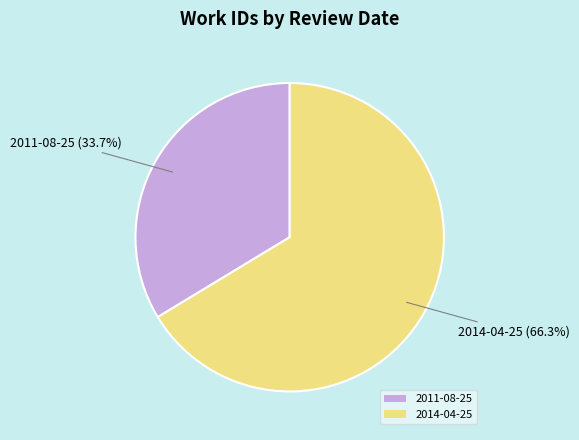

Rank the categories by value from highest to lowest.

2014-04-25, 2011-08-25